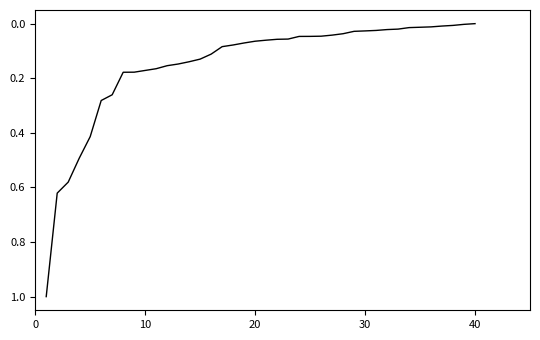

Does the chart have visible grid lines?

No